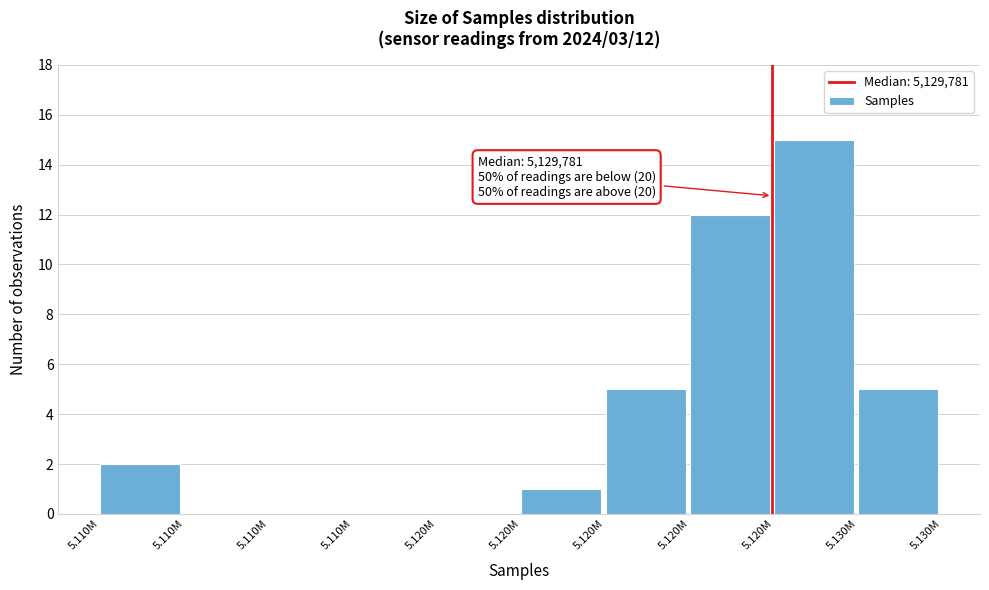

How many categories are shown in the chart?

10